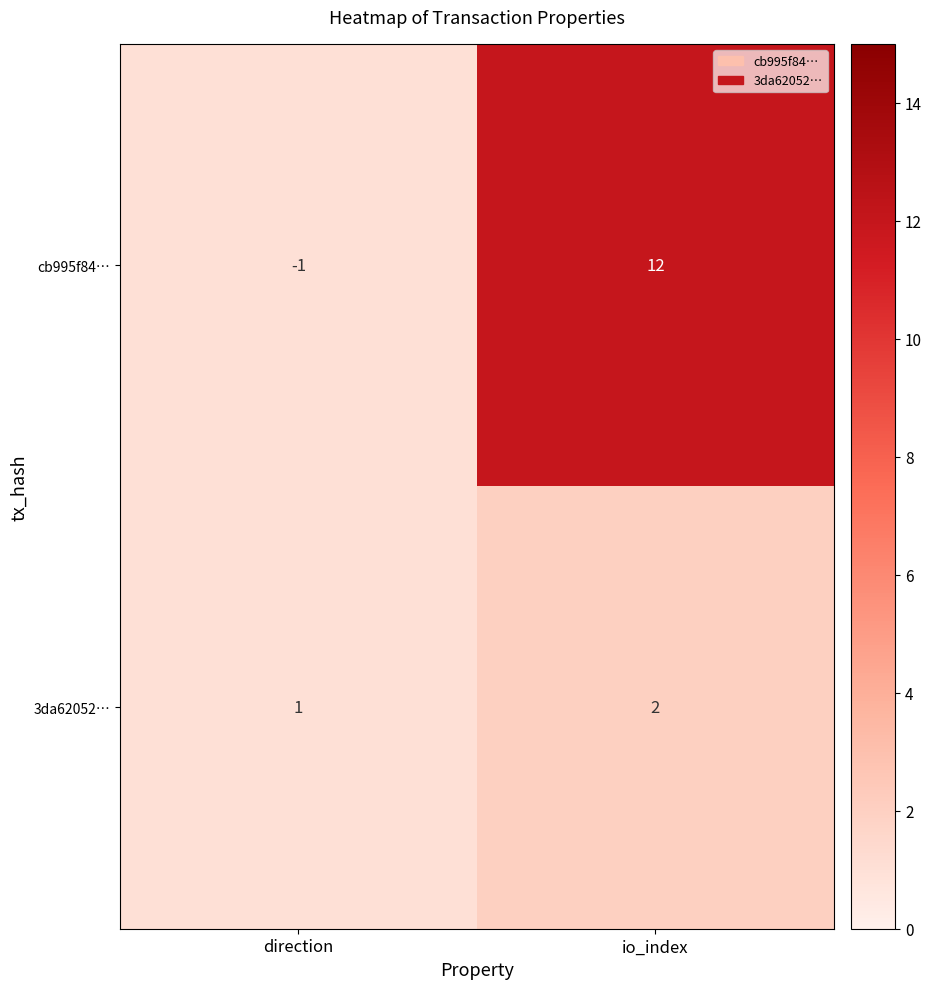

What is the average value of the cb995f84… series?

6